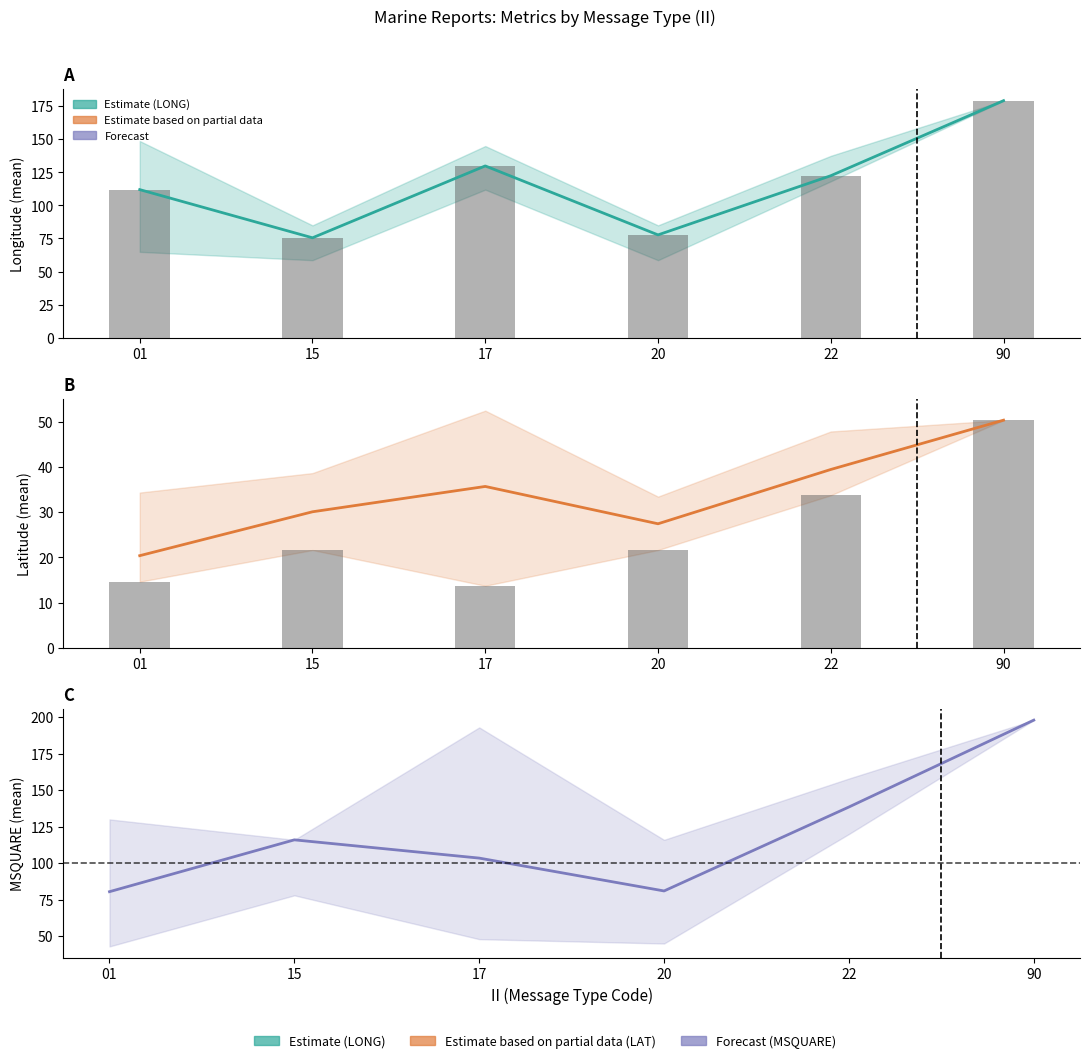

True or false: Observed LONG has a value of 220.8 at 17.

False